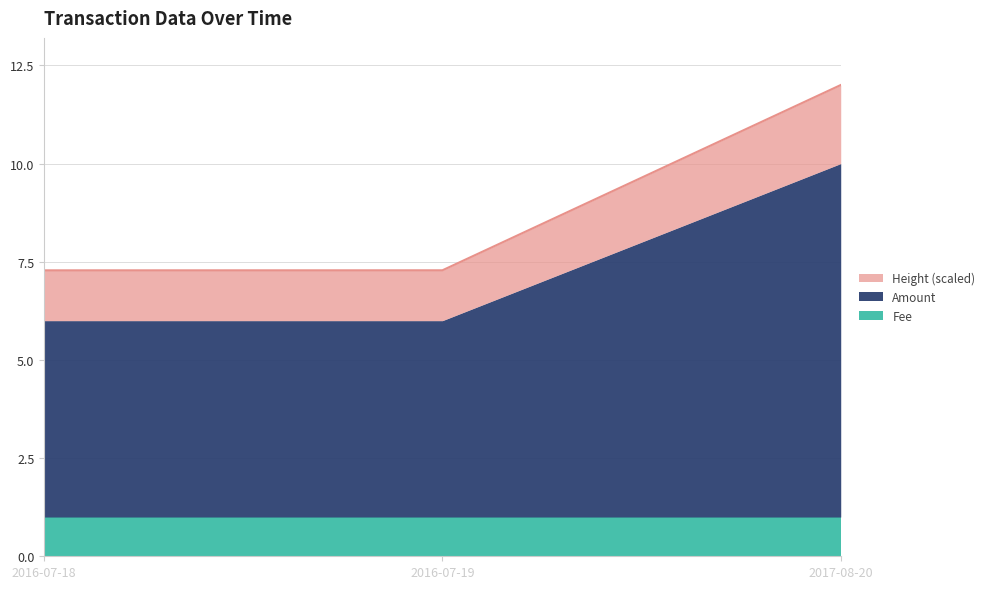

What is the lowest value of the Fee series?

1.0